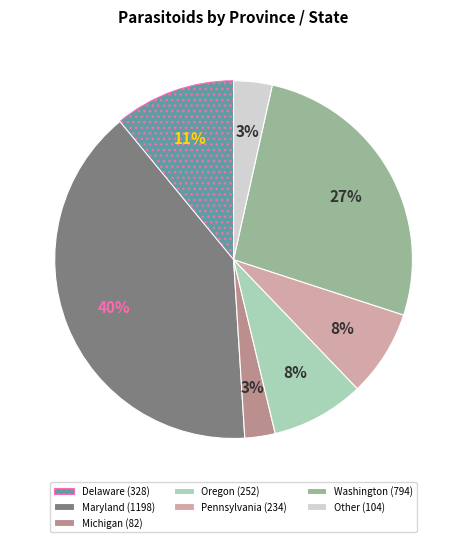

Count the number of slices in the pie.

7